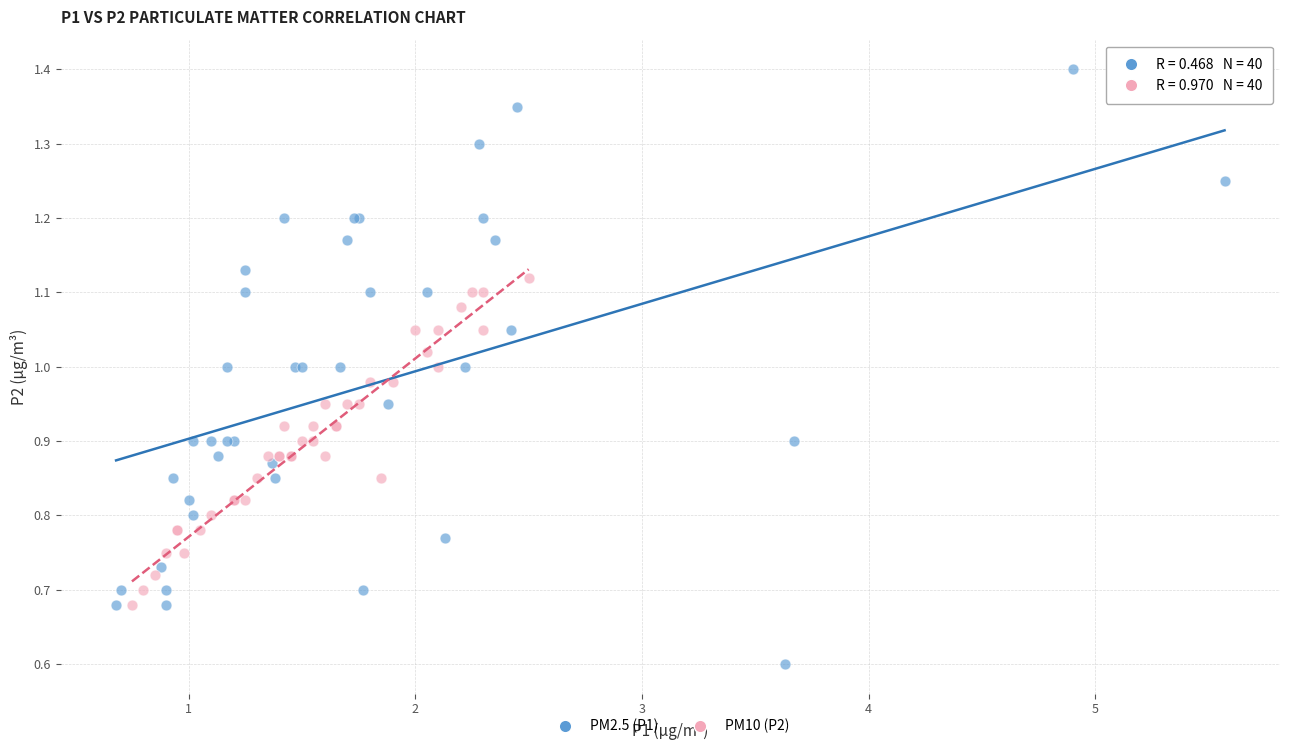

Which series contains the lowest Y value?

PM2.5 (P1)